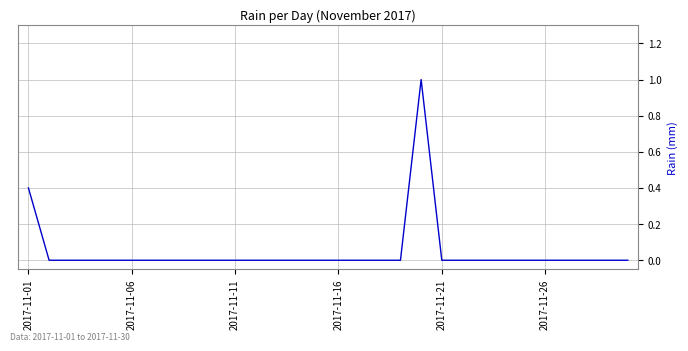

What is the maximum value shown in the chart?

1.0